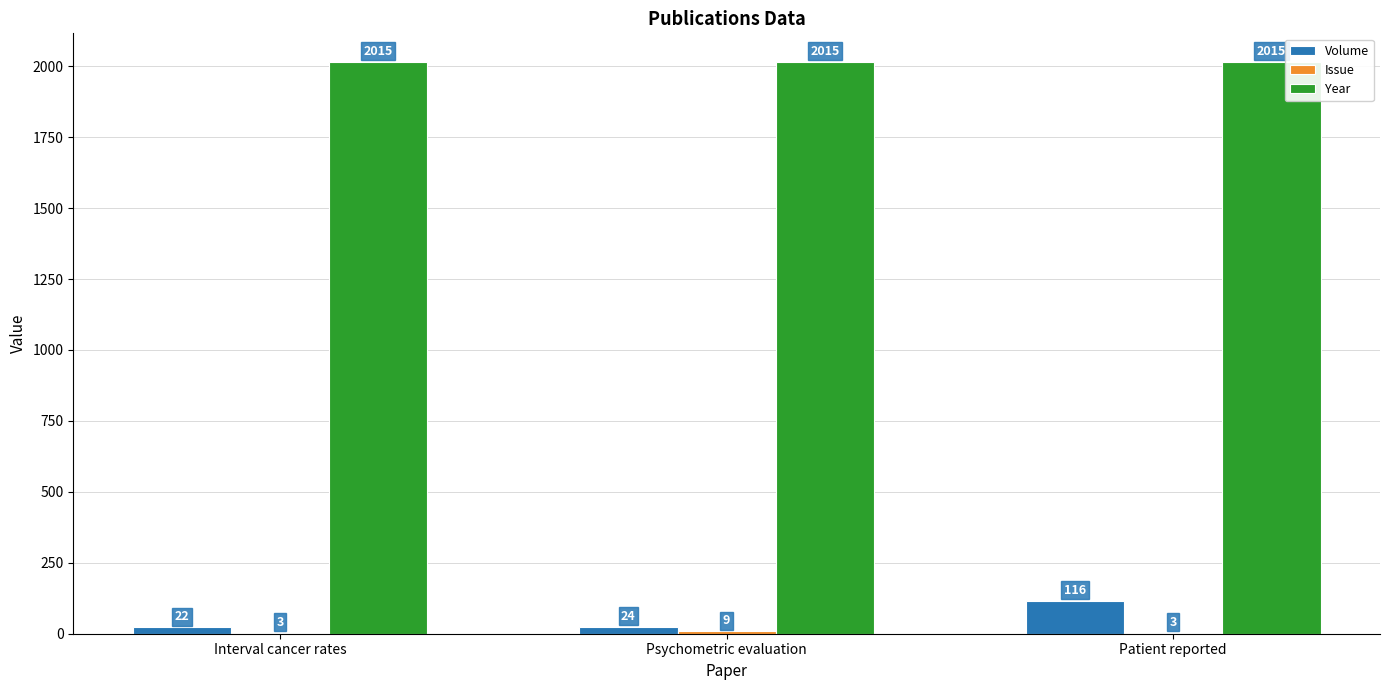

How many data points does each series have?

3